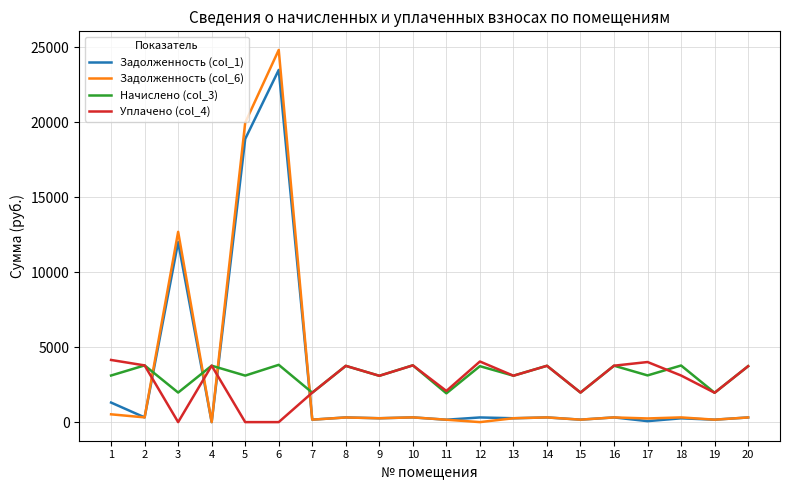

What are all the series names shown in the legend?

Задолженность (col_1), Задолженность (col_6), Начислено (col_3), Уплачено (col_4)